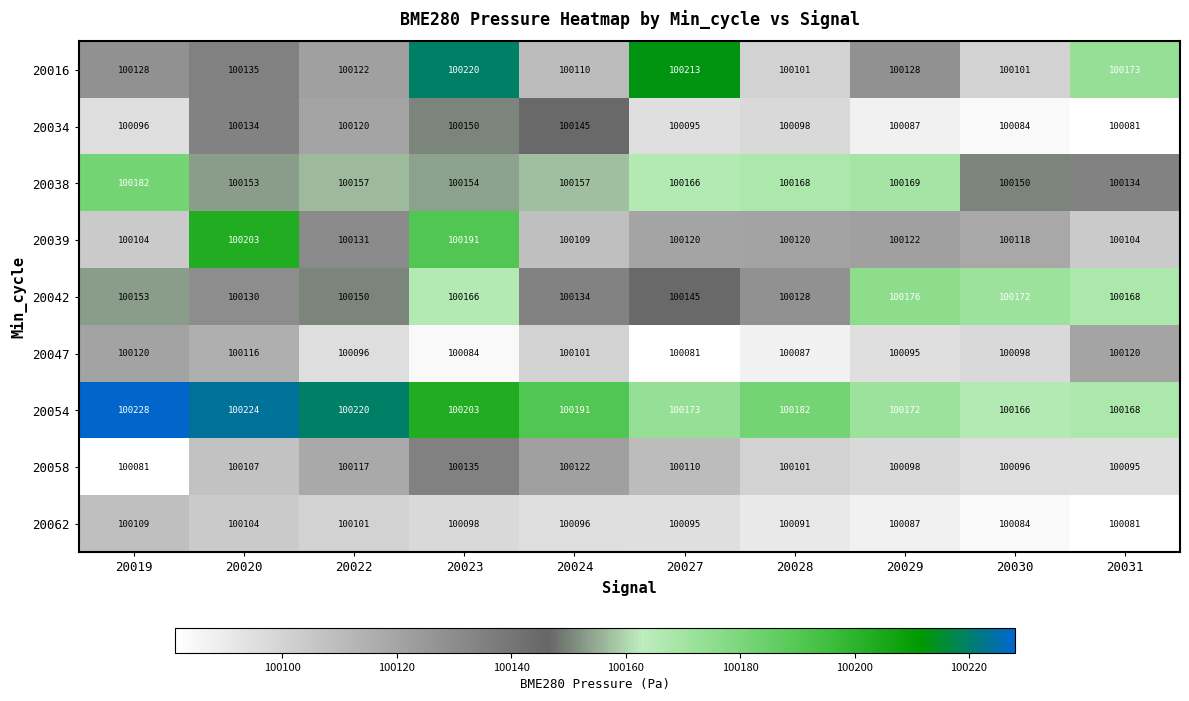

List the series in order of their peak value, highest first.

20054, 20016, 20039, 20038, 20042, 20034, 20058, 20047, 20062